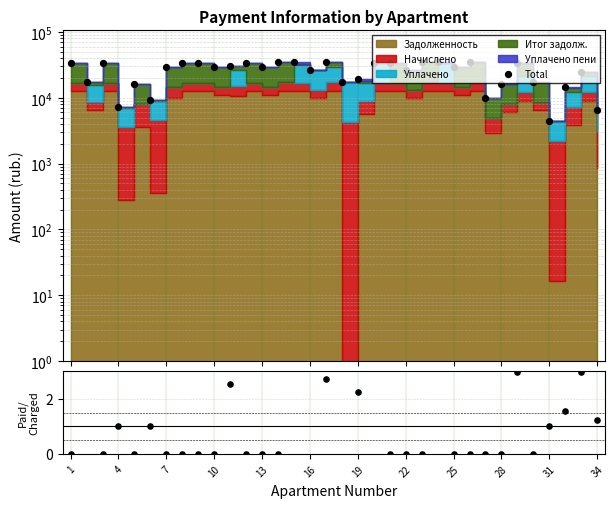

Which series has the largest total across all categories?

Total